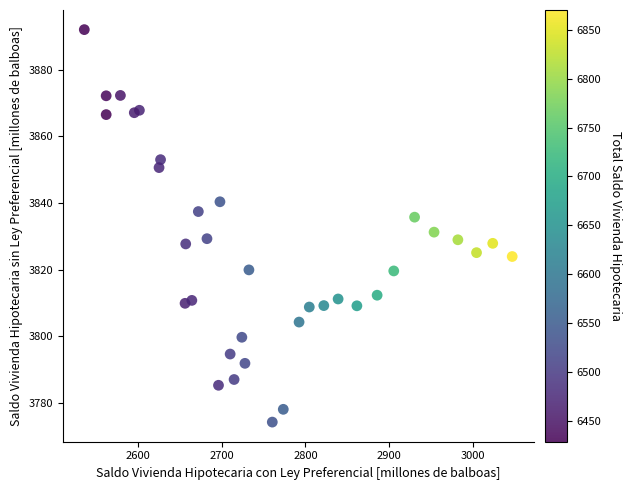

What is the range of X values (max minus min)?

510.2